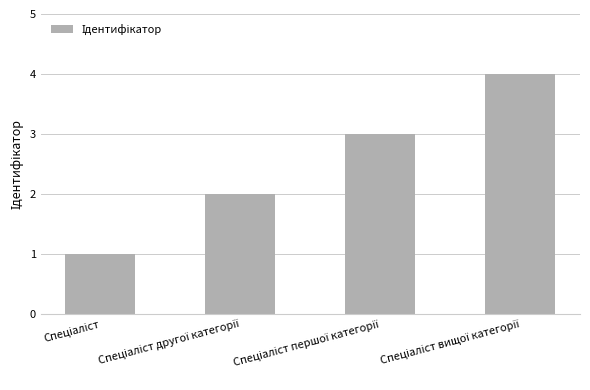

What is the greatest value displayed?

4